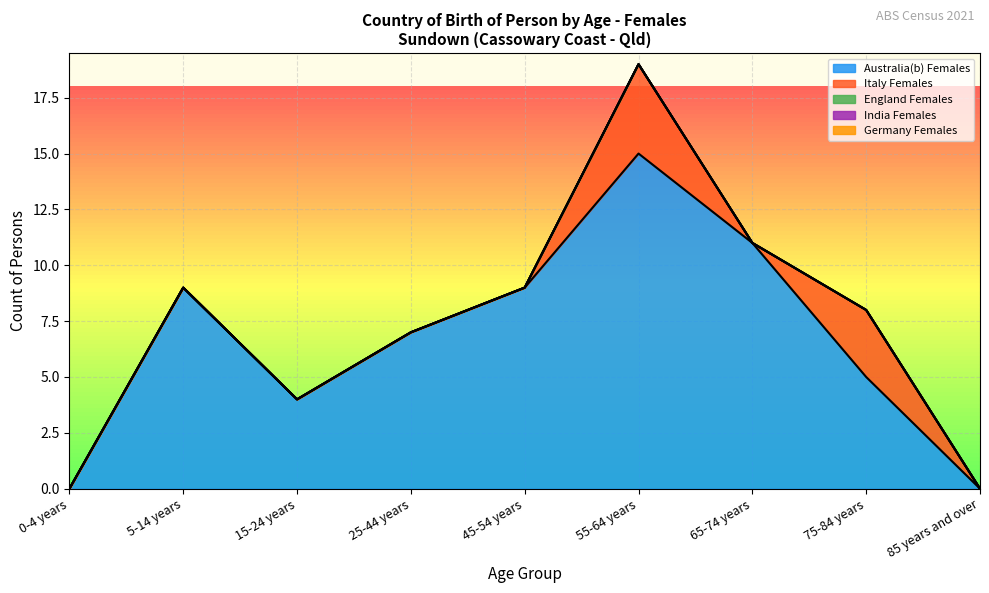

How many data points does each series have?

9